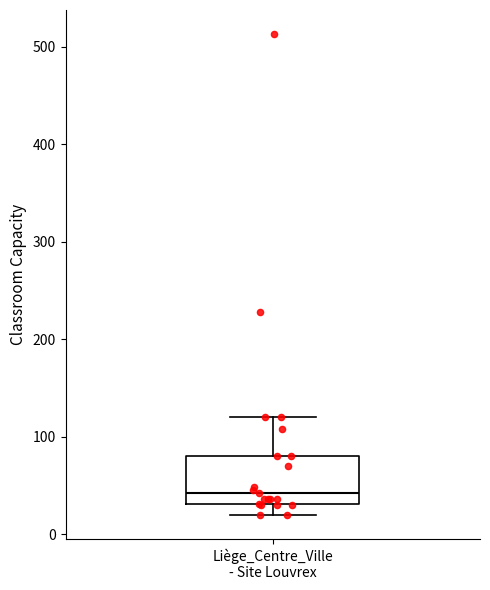

Transcribe this box plot: give where the median line is, the range the box spans, and where the two whiskers end, as read against the y-axis. The values are not printed on the chart, so give them approximately, as read against the axis.

median 40, box 30 to 80, whiskers 20 to 120